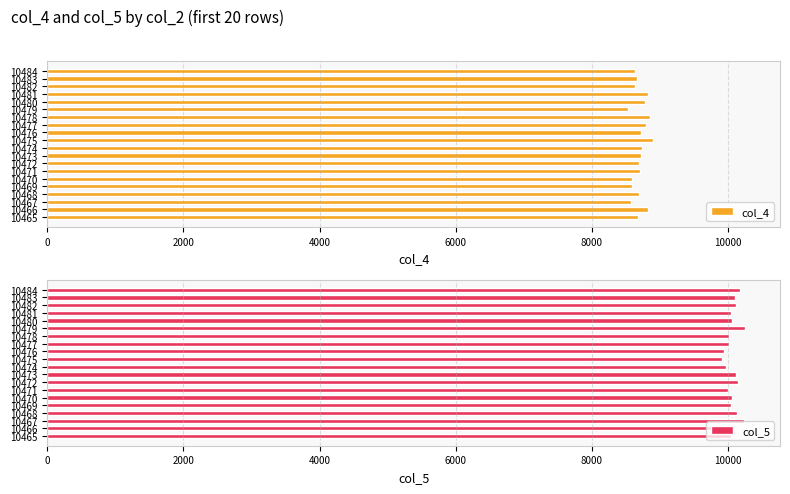

List the series in order of their peak value, highest first.

col_5, col_4